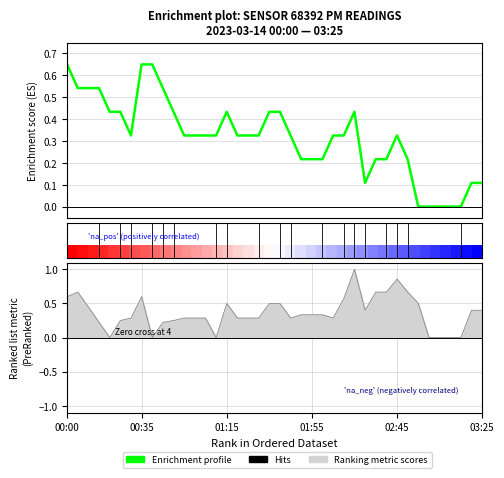

What is the average value of the Enrichment profile series?

0.3